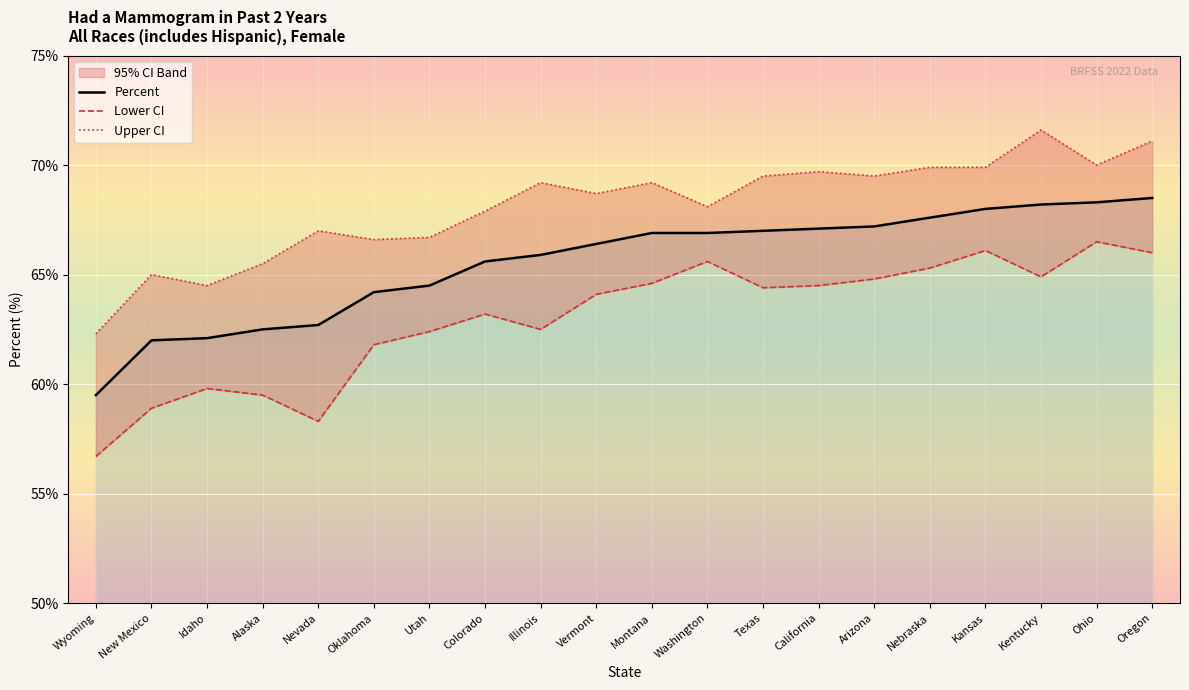

What is the maximum value for Percent?

68.5